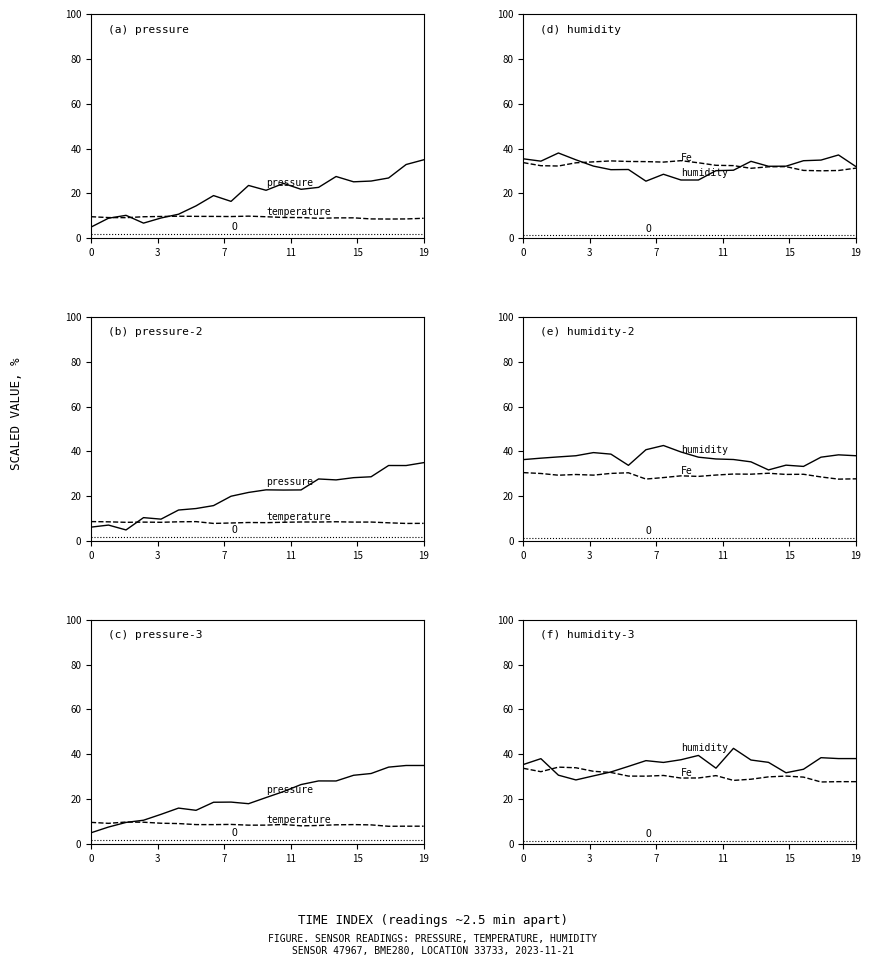

How many distinct data groups are displayed?

5